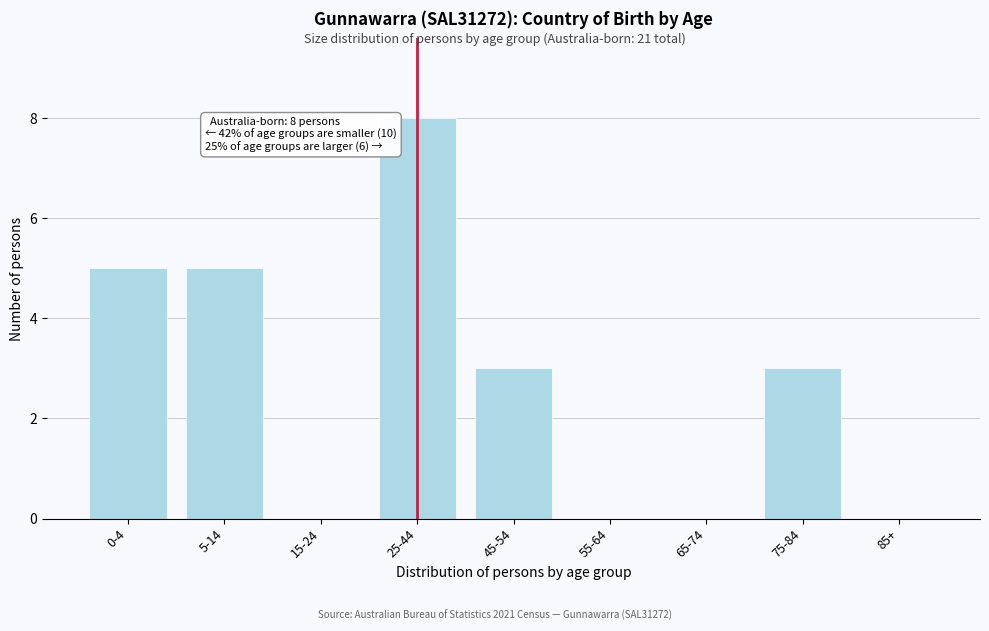

Reading left to right, what are all the values shown in this chart?

0-4=5	5-14=5	15-24=0	25-44=8	45-54=3	55-64=0	65-74=0	75-84=3	85+=0